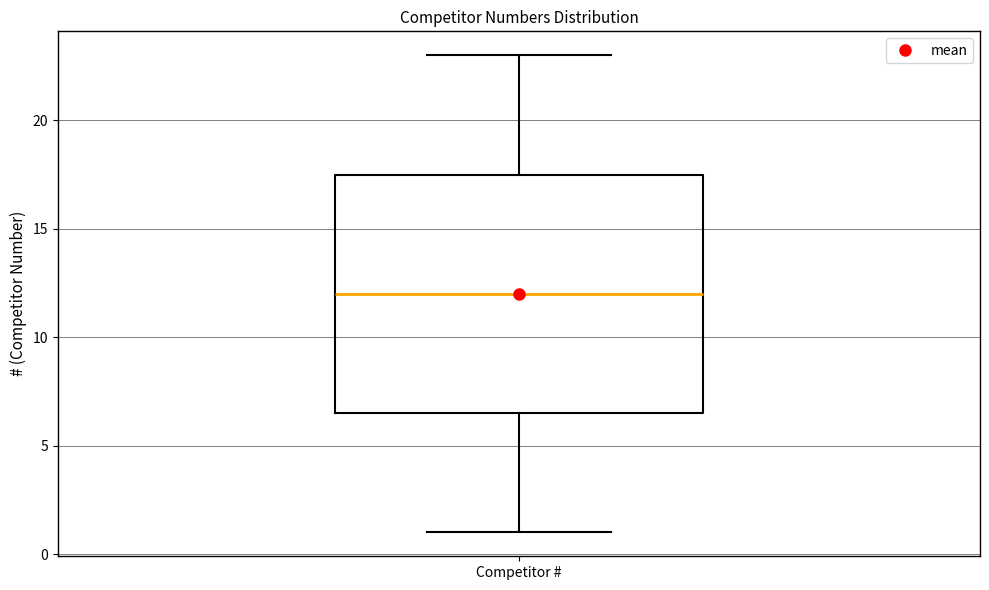

Read this box plot against the y-axis: the position of the median line, the range covered by the box, and the ends of both whiskers. The values are not printed on the chart, so give them approximately, as read against the axis.

median 12.0, box 6.5 to 17.5, whiskers 1.0 to 23.0